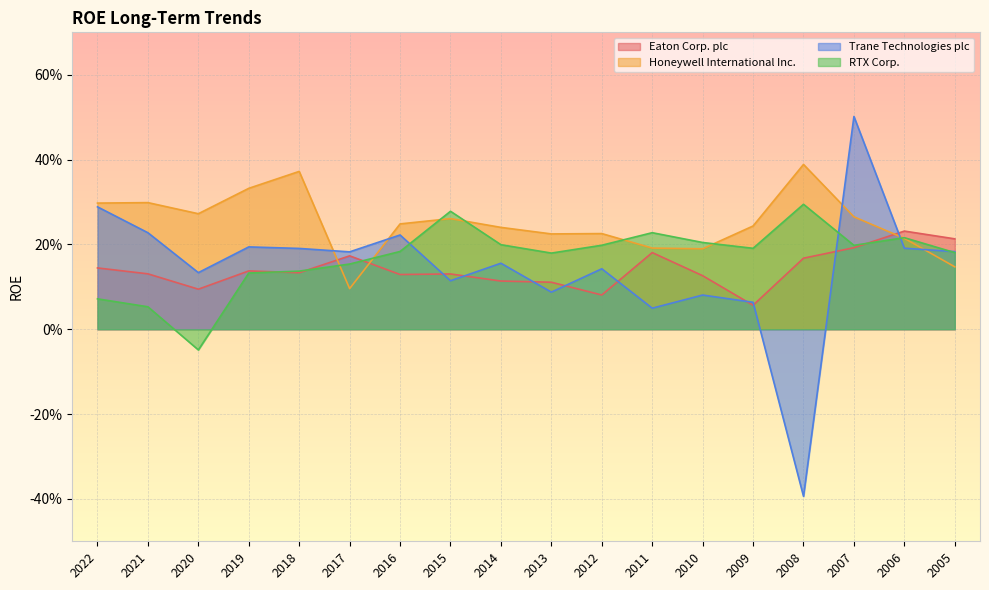

True or false: Eaton Corp. plc and RTX Corp. cross at least once.

True